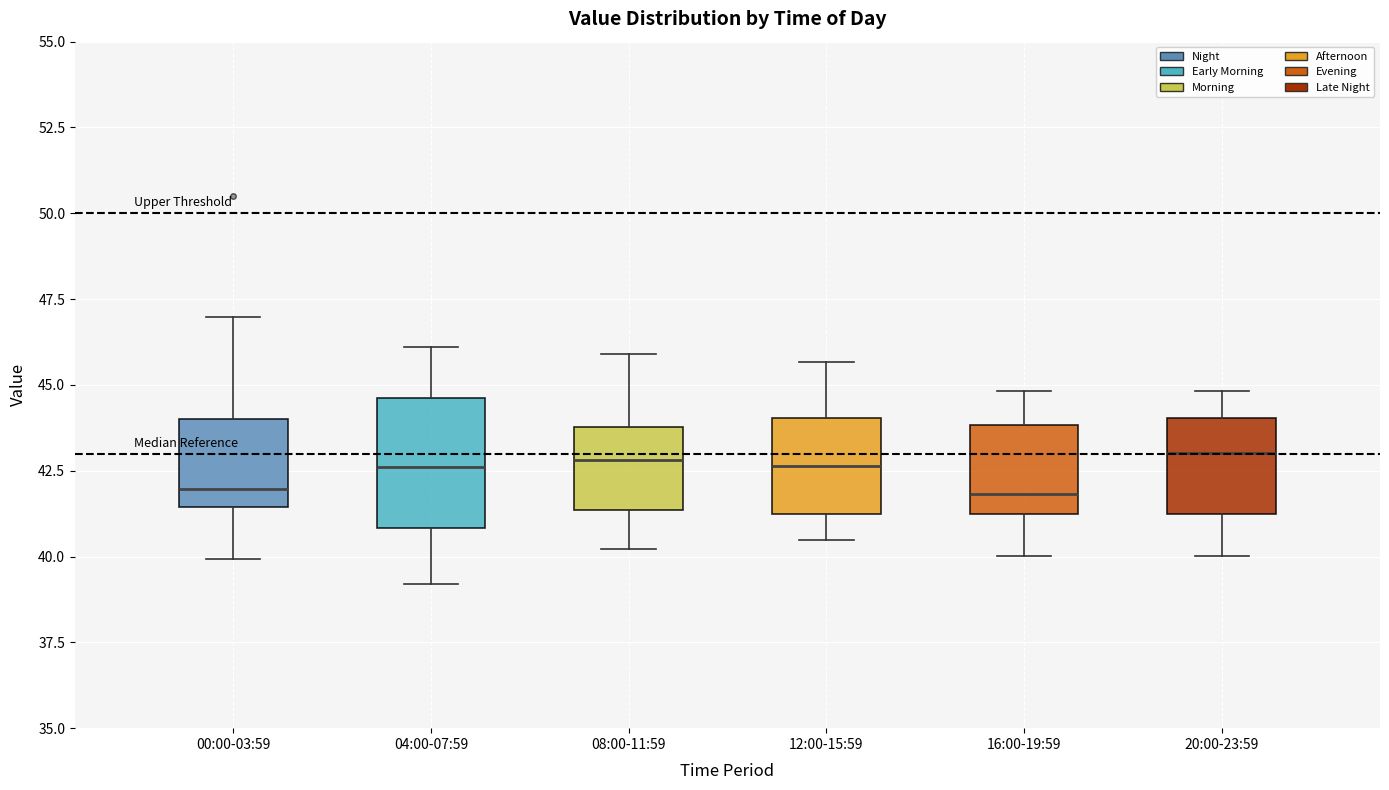

Reading left to right, transcribe this box plot: for each box, give where its median line is, the range the box spans, and where its two whiskers end, as read against the y-axis. The values are not printed on the chart, so give them approximately, as read against the axis.

00:00-03:59: median 42.0, box 41.5 to 44.0, whiskers 40.0 to 47.0
04:00-07:59: median 42.5, box 41.0 to 44.5, whiskers 39.0 to 46.0
08:00-11:59: median 43.0, box 41.5 to 44.0, whiskers 40.0 to 46.0
12:00-15:59: median 42.5, box 41.0 to 44.0, whiskers 40.5 to 45.5
16:00-19:59: median 42.0, box 41.0 to 44.0, whiskers 40.0 to 45.0
20:00-23:59: median 43.0, box 41.0 to 44.0, whiskers 40.0 to 45.0